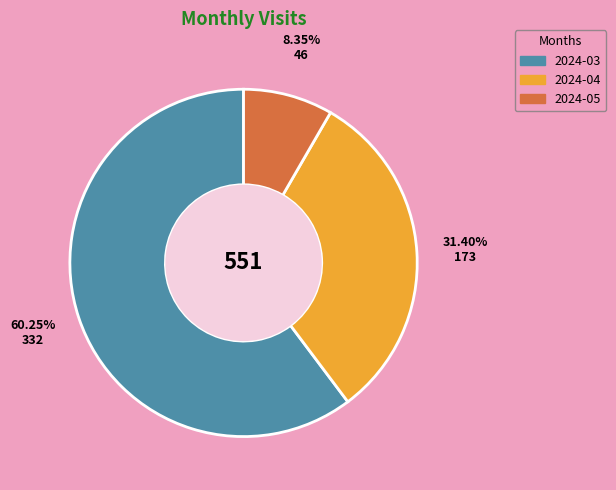

To the nearest percent, what is the difference between the largest and smallest slice percentages?

52%